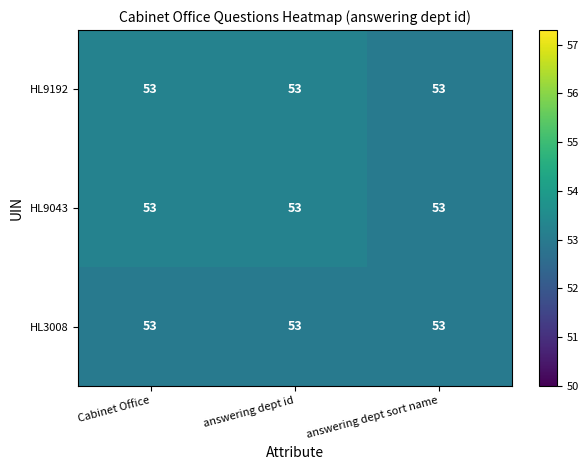

Between answering dept sort name and Cabinet Office, which is larger?

Cabinet Office